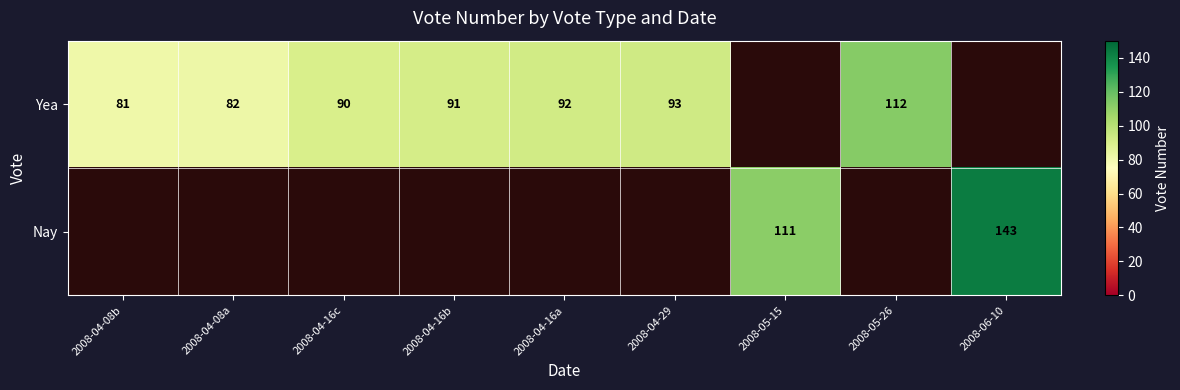

At how many categories does at least one series exceed 136?

1